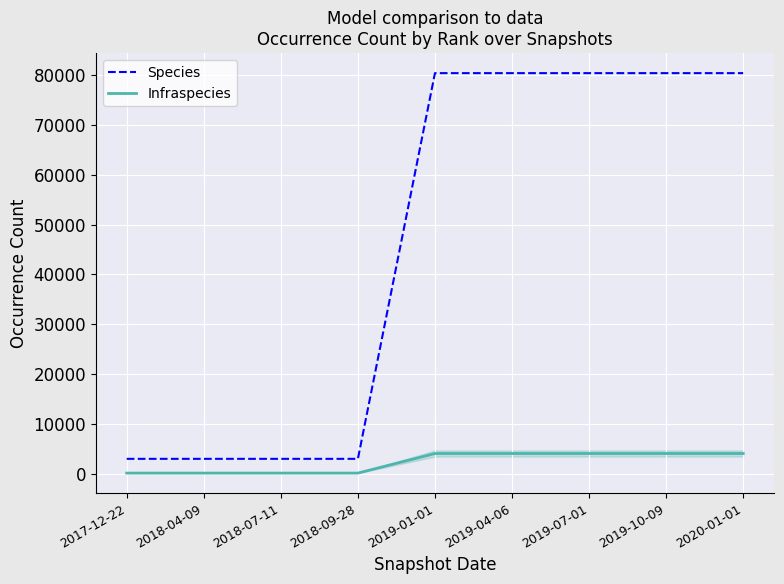

Rank the series by their average value, from highest to lowest.

Species, Infraspecies